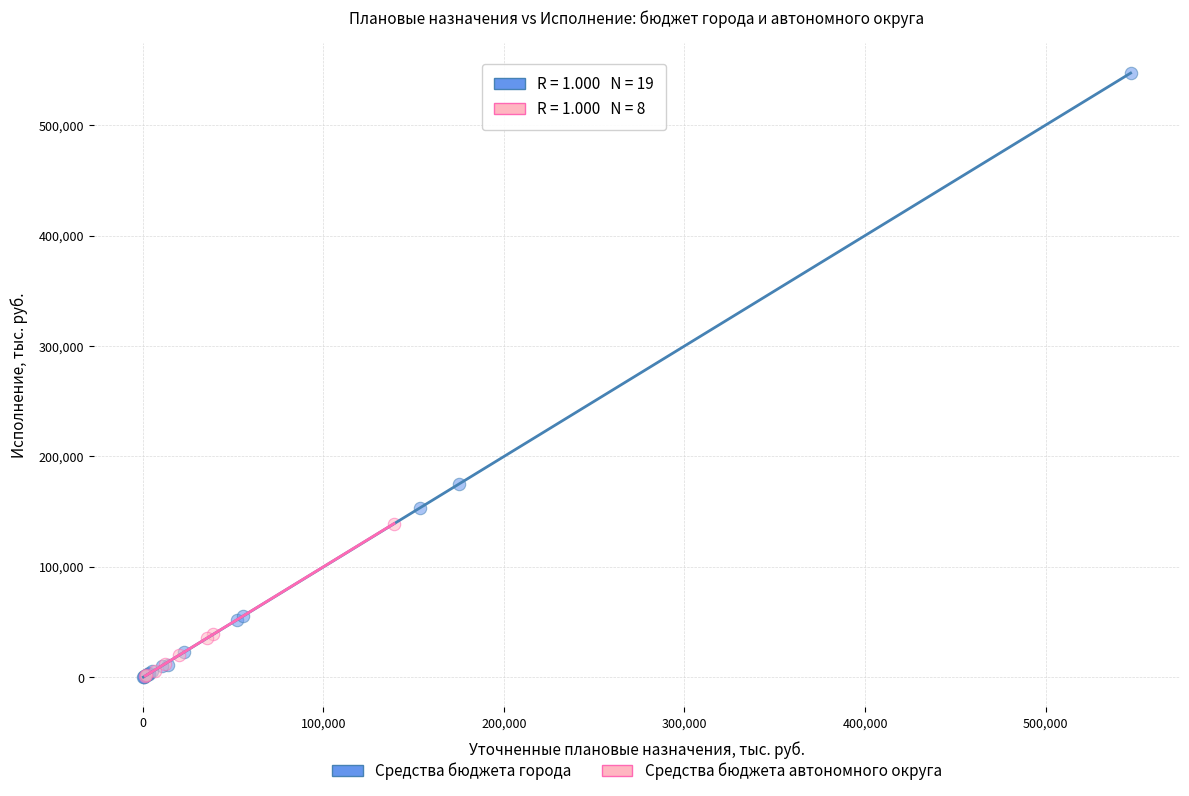

Which series has the widest spread of Y values?

Средства бюджета города